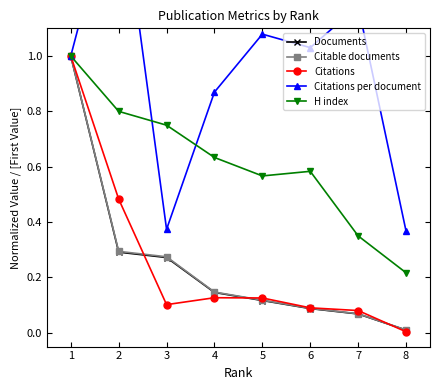

What value does the Citations per document series have at 4?

0.9